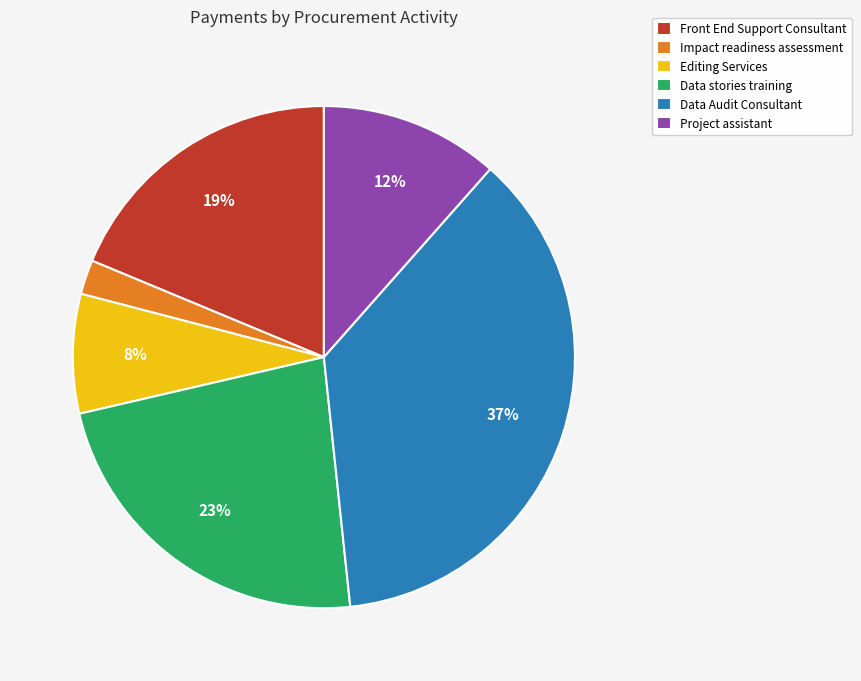

To the nearest percent, what is the difference between the Data Audit Consultant and Editing Services slice percentages?

29%